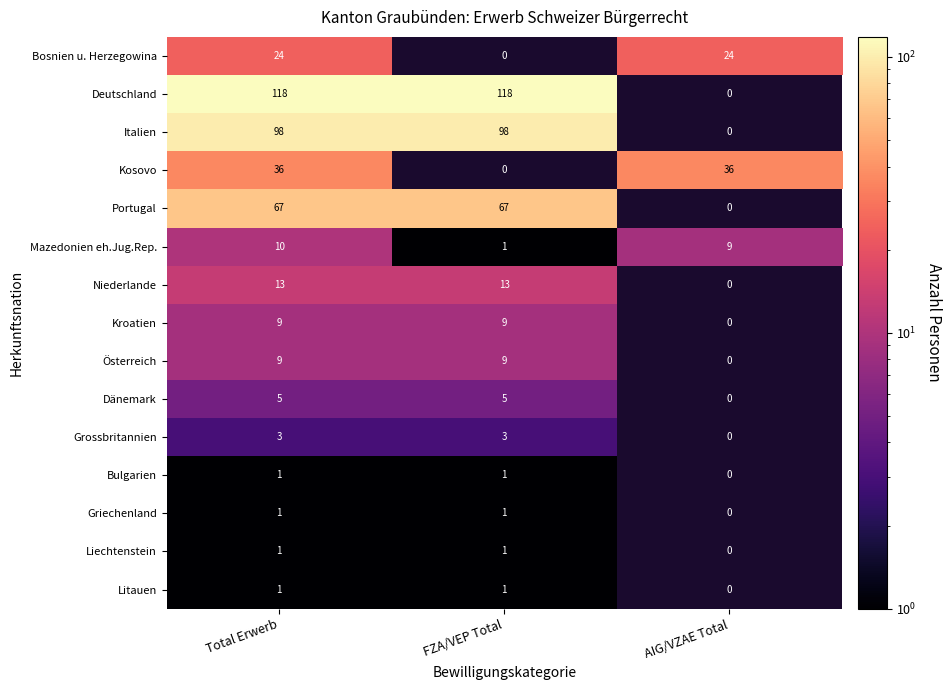

True or false: Kroatien has a value of 5 at Total Erwerb.

False